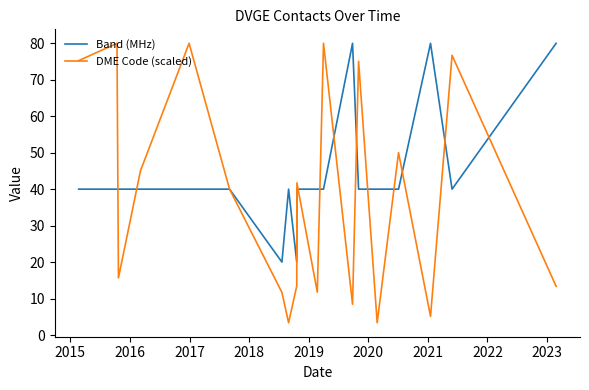

List the series in order of their overall mean, lowest first.

DME Code (scaled), Band (MHz)